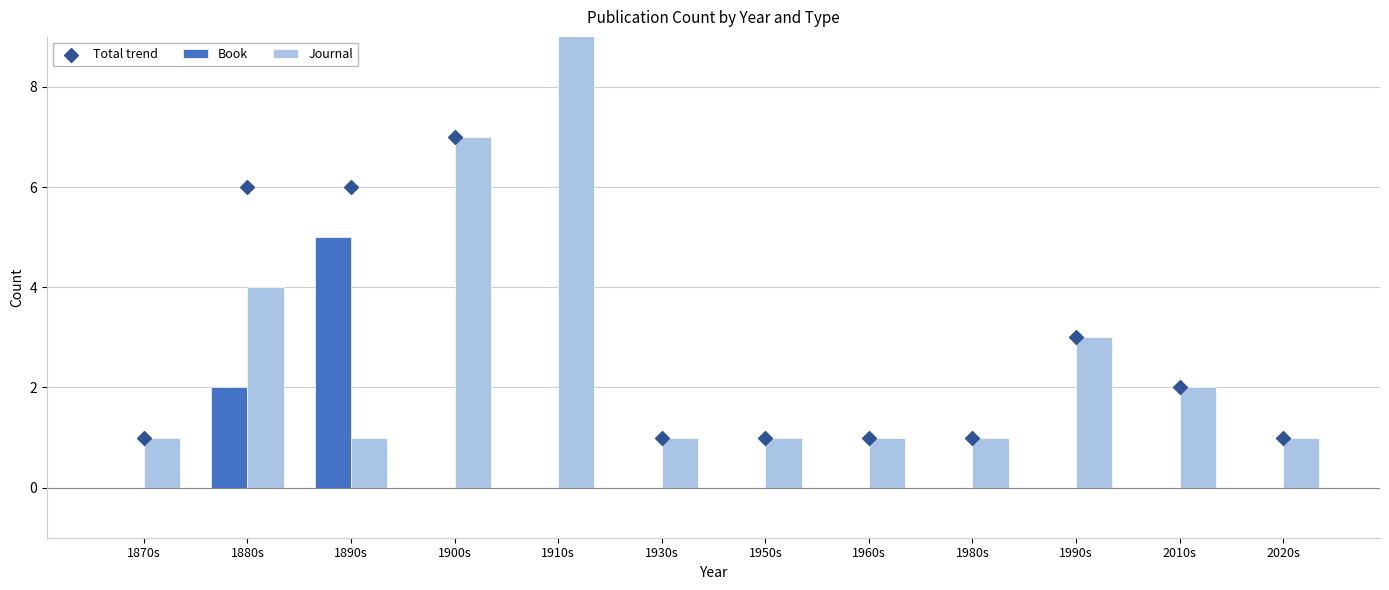

At which category is the sum across all series the highest?

1910s